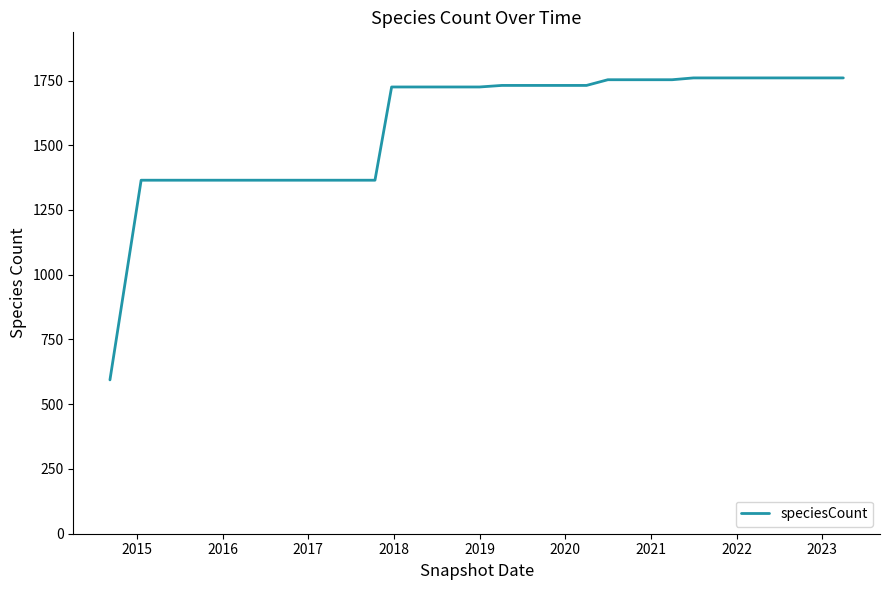

What is the smallest value displayed?

594